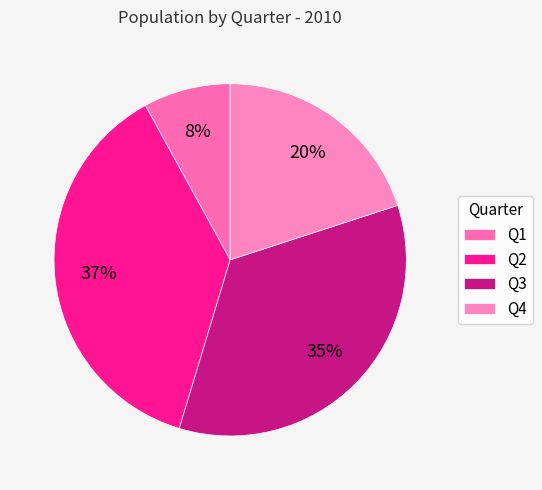

To the nearest percent, what is the average slice percentage?

25%